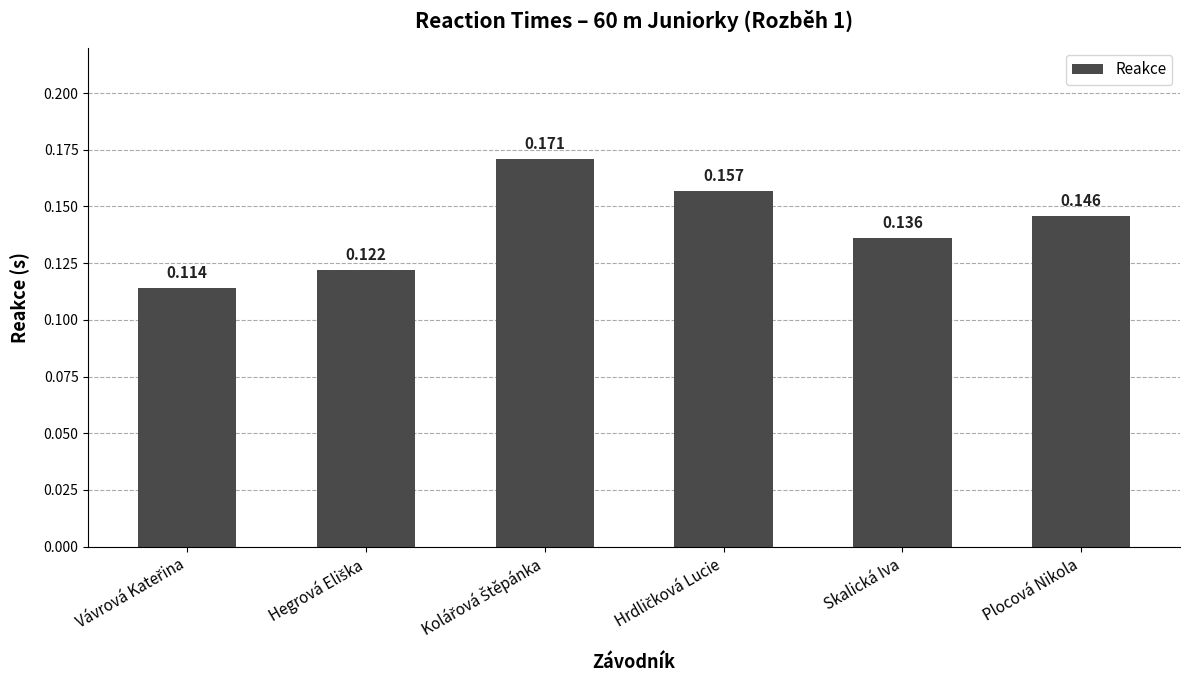

Are the bars horizontal?

No